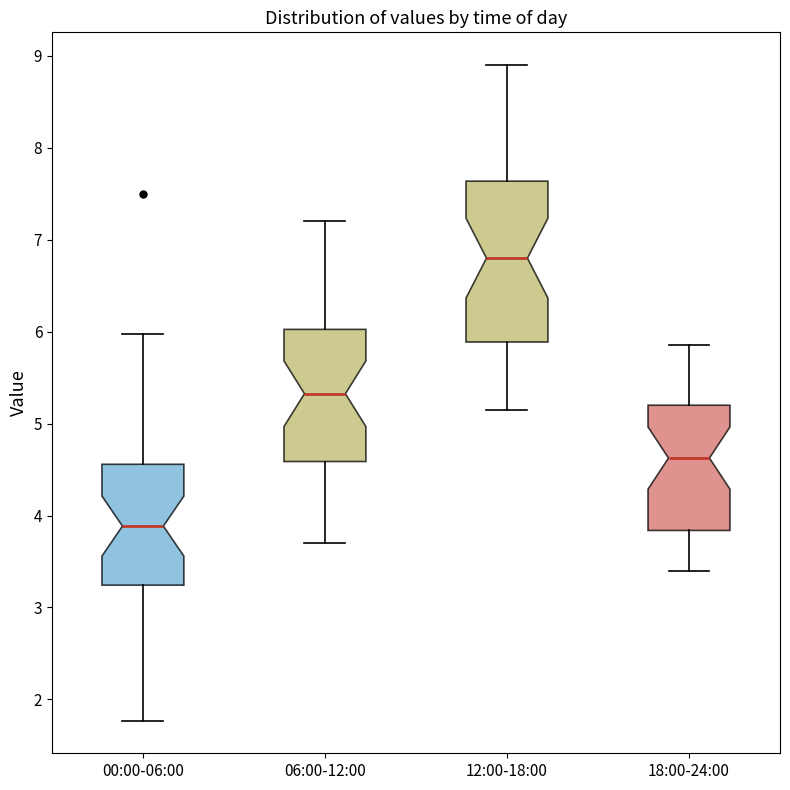

Comparing the boxes themselves (not the whiskers), which one is the tallest?

12:00-18:00